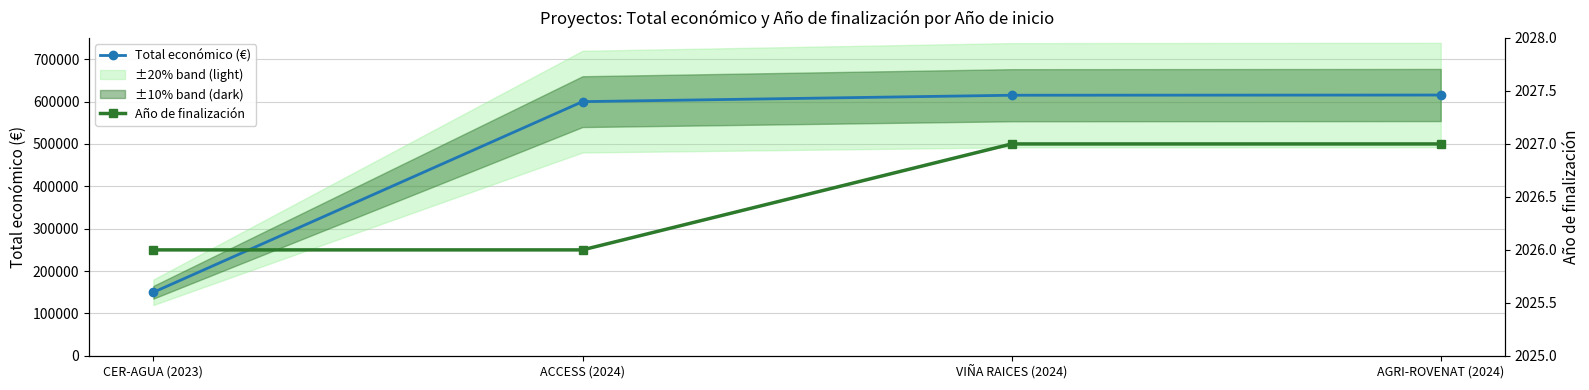

Rank the series at ACCESS (2024) from highest to lowest value.

Total económico (€), Año de finalización